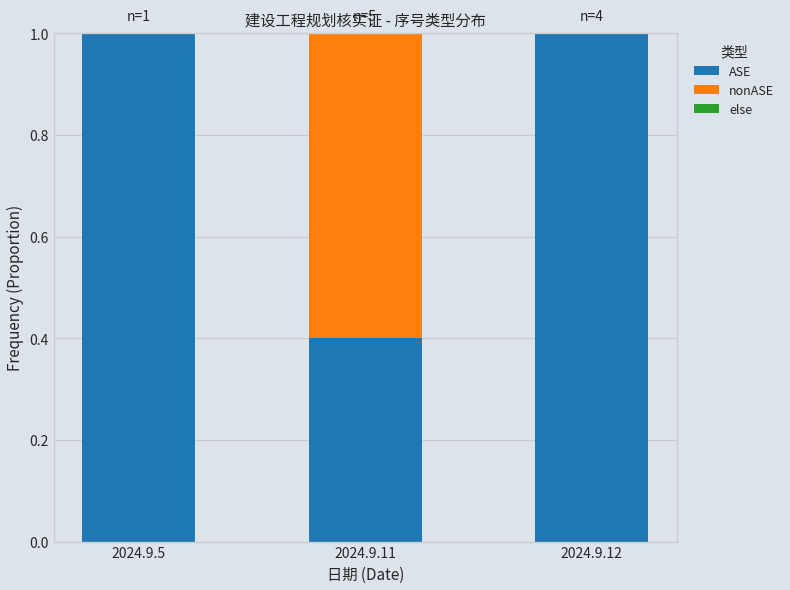

Is it true that ASE equals 1.0 at 2024.9.12?

True